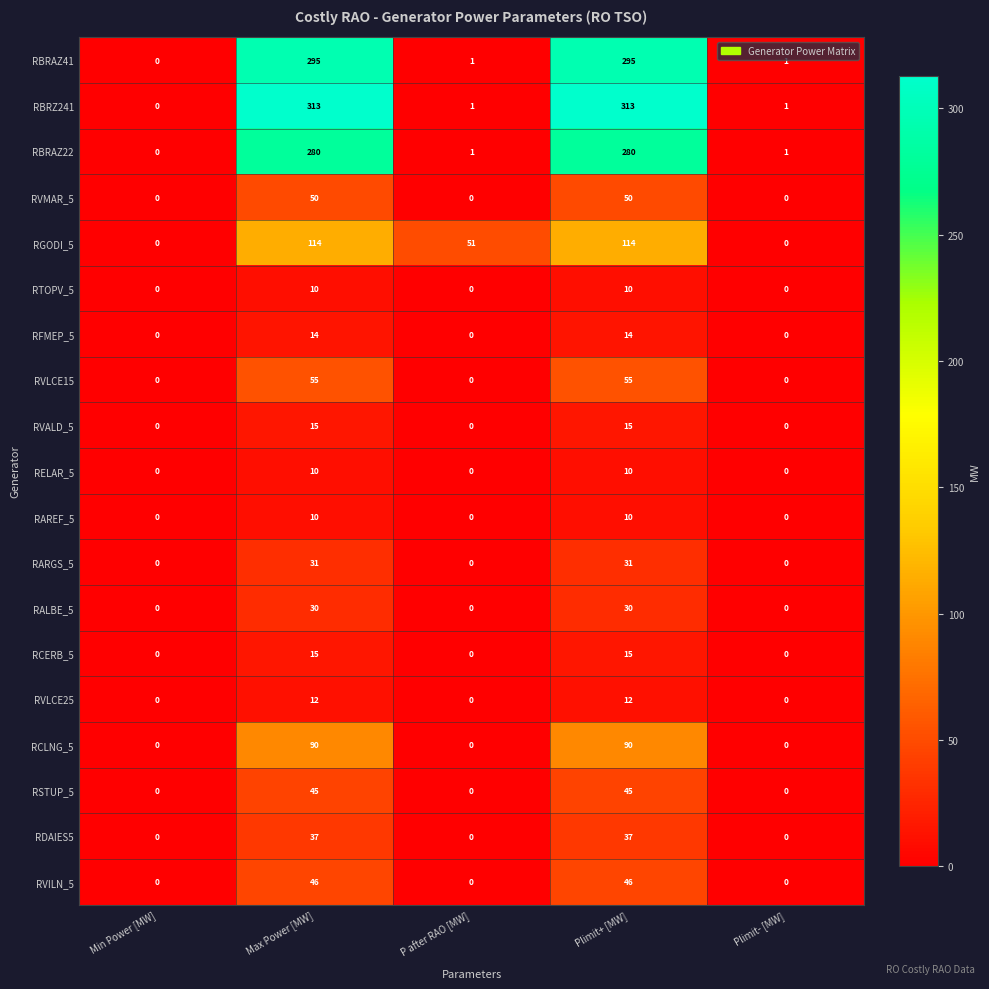

The RFMEP_5 series shows 14 at Max Power [MW]. True or false?

True